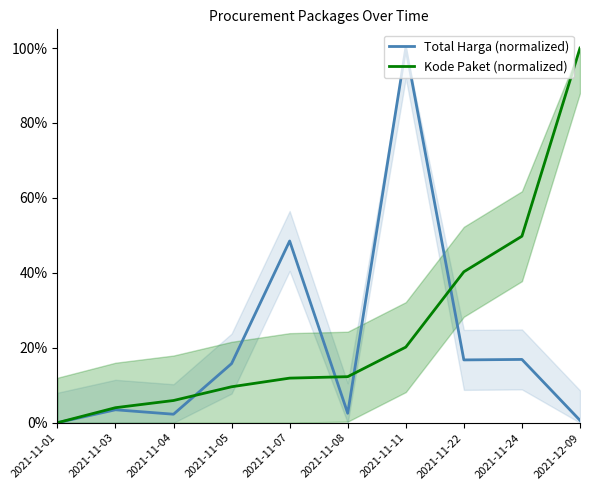

What is the value of the Total Harga (normalized) point at the 2nd from the left?

3.5